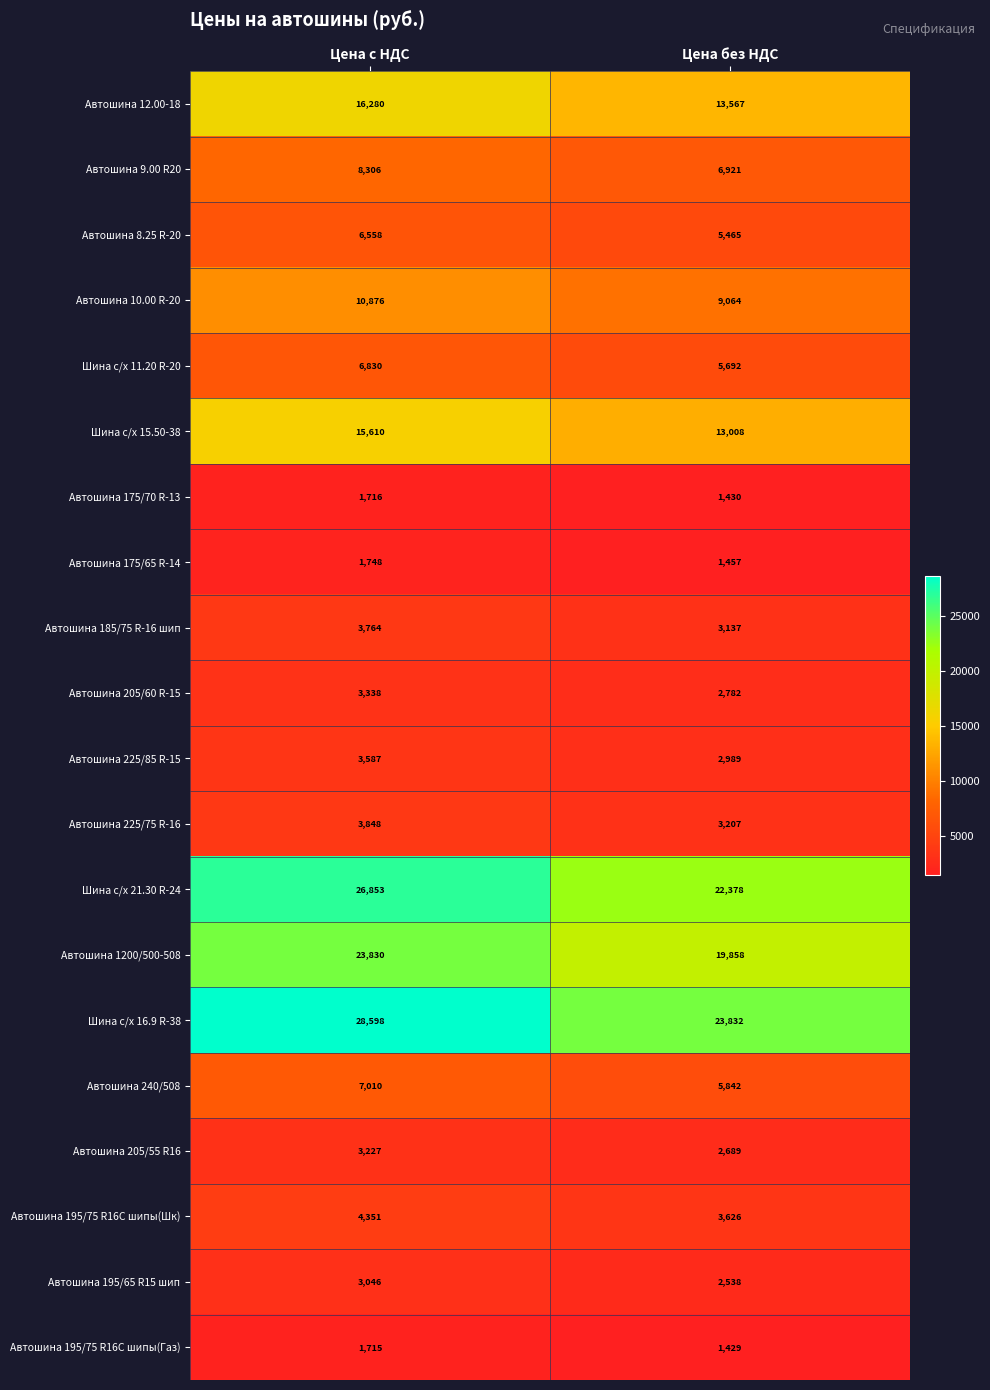

Rank the series by their maximum value, from lowest to highest.

Автошина 195/75 R16С шипы(Газ), Автошина 175/70 R-13, Автошина 175/65 R-14, Автошина 195/65 R15 шип, Автошина 205/55 R16, Автошина 205/60 R-15, Автошина 225/85 R-15, Автошина 185/75 R-16 шип, Автошина 225/75 R-16, Автошина 195/75 R16С шипы(Шк), Автошина 8.25 R-20, Шина с/х 11.20 R-20, Автошина 240/508, Автошина 9.00 R20, Автошина 10.00 R-20, Шина с/х 15.50-38, Автошина 12.00-18, Автошина 1200/500-508, Шина с/х 21.30 R-24, Шина с/х 16.9 R-38